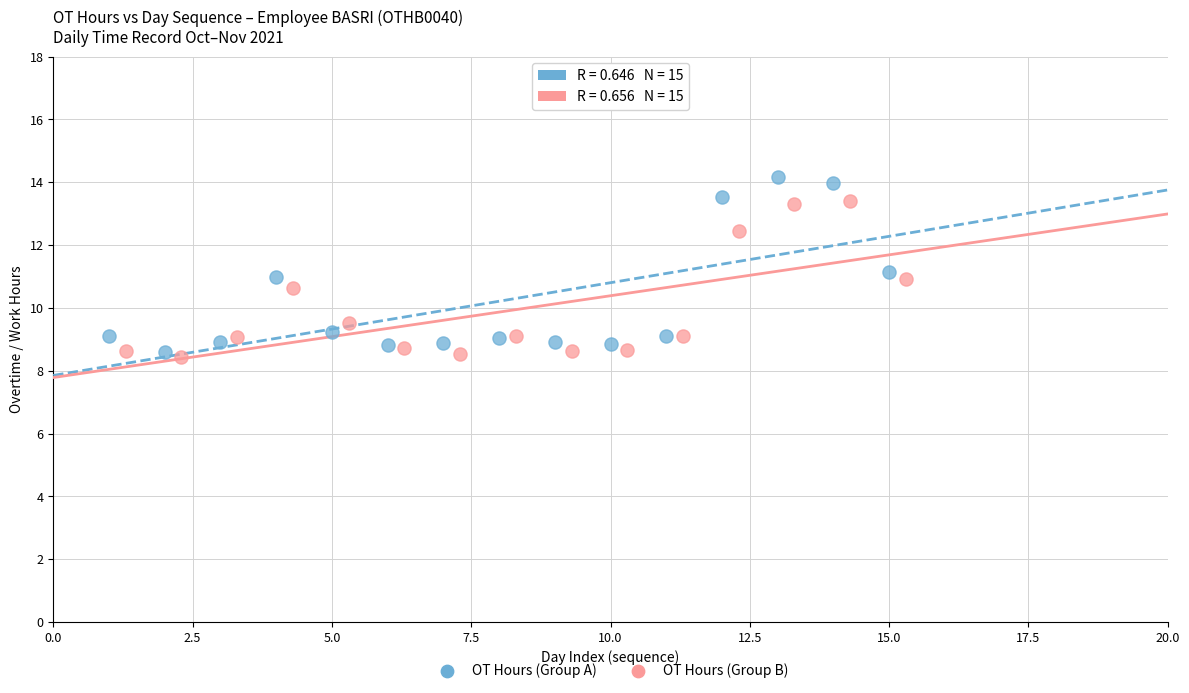

Which series has the largest Y range (max minus min)?

OT Hours (Group A)